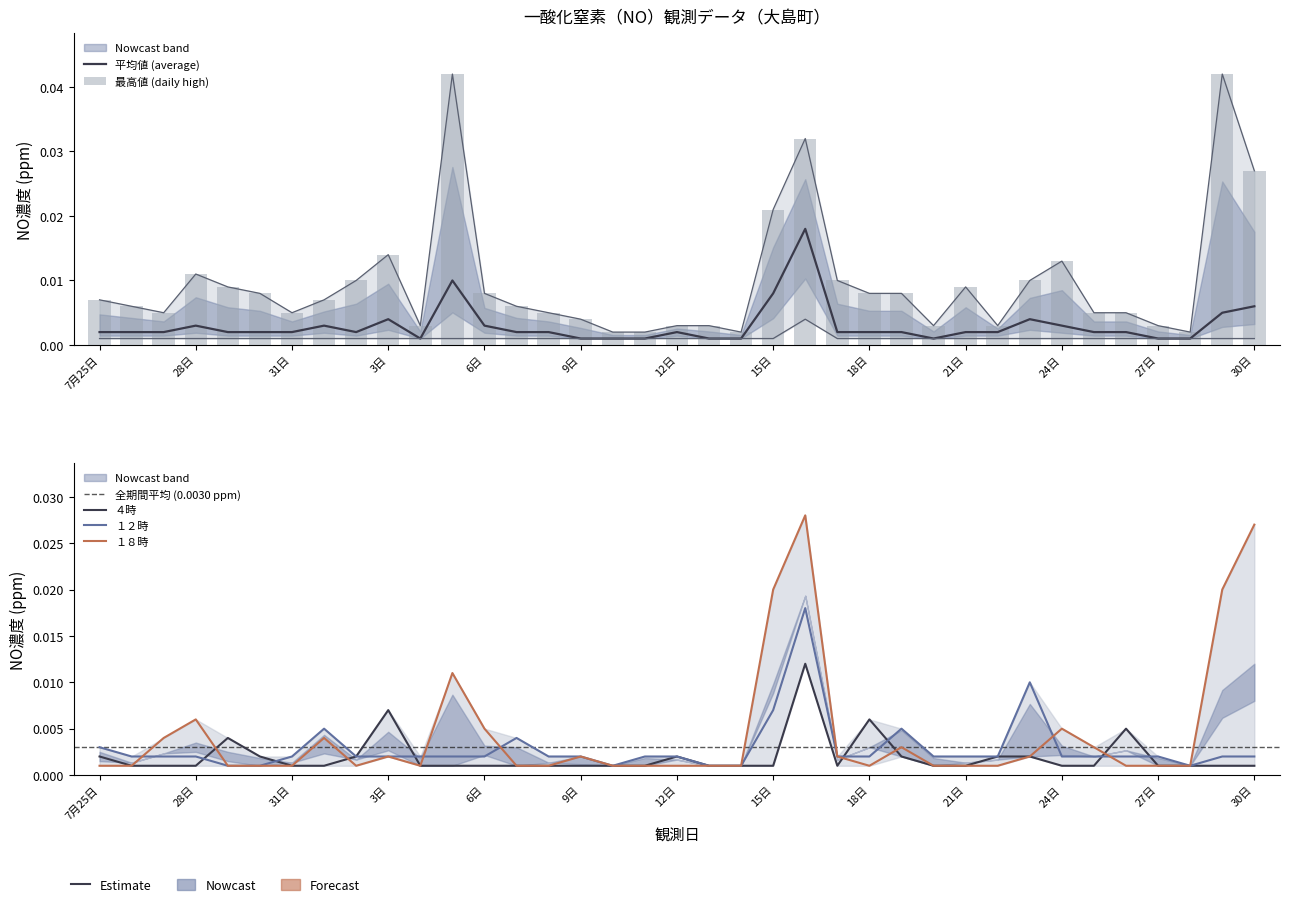

The value of 平均値 at 11日 is 0.0. True or false?

False